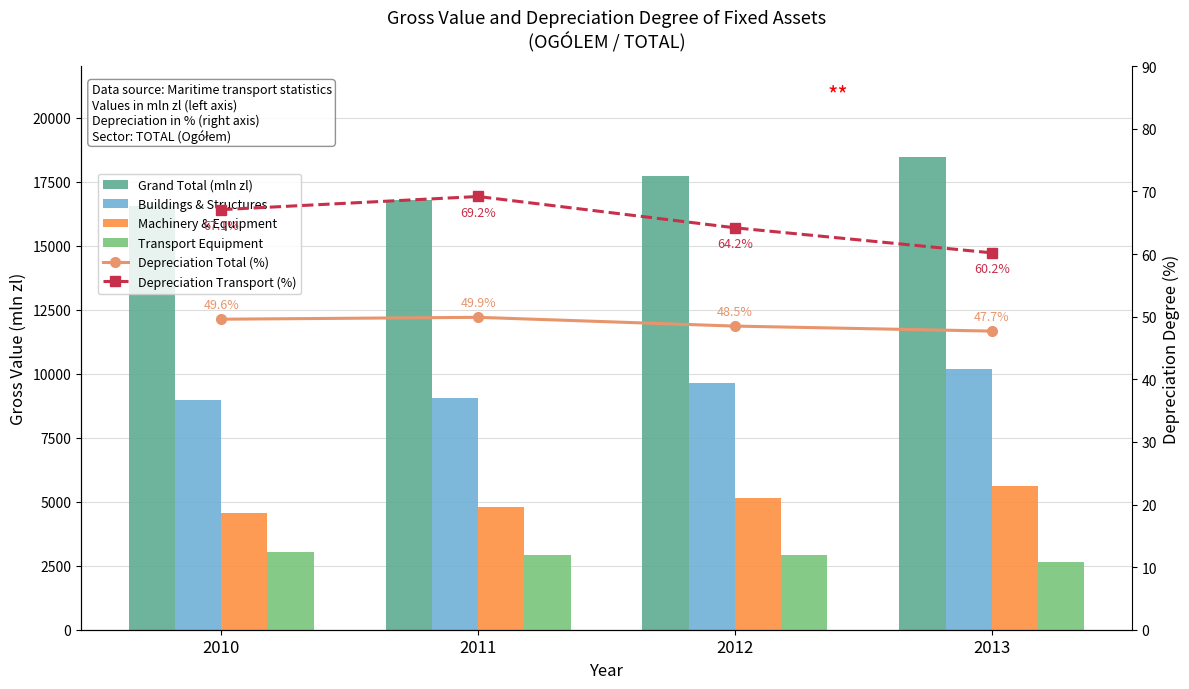

How many series are shown in this chart?

6